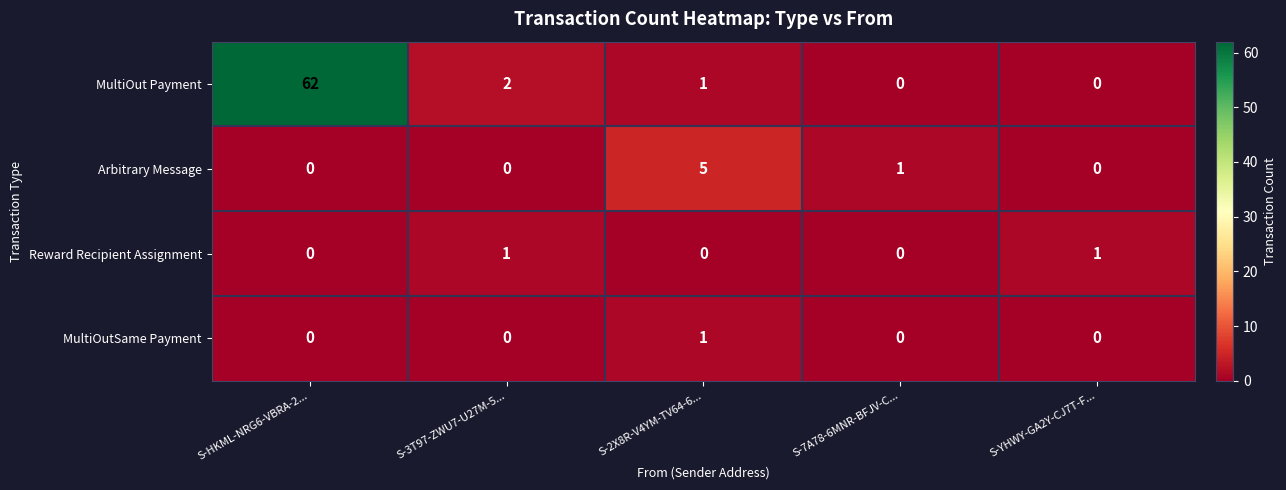

Count the Arbitrary Message values in the range 0 to 1.

4